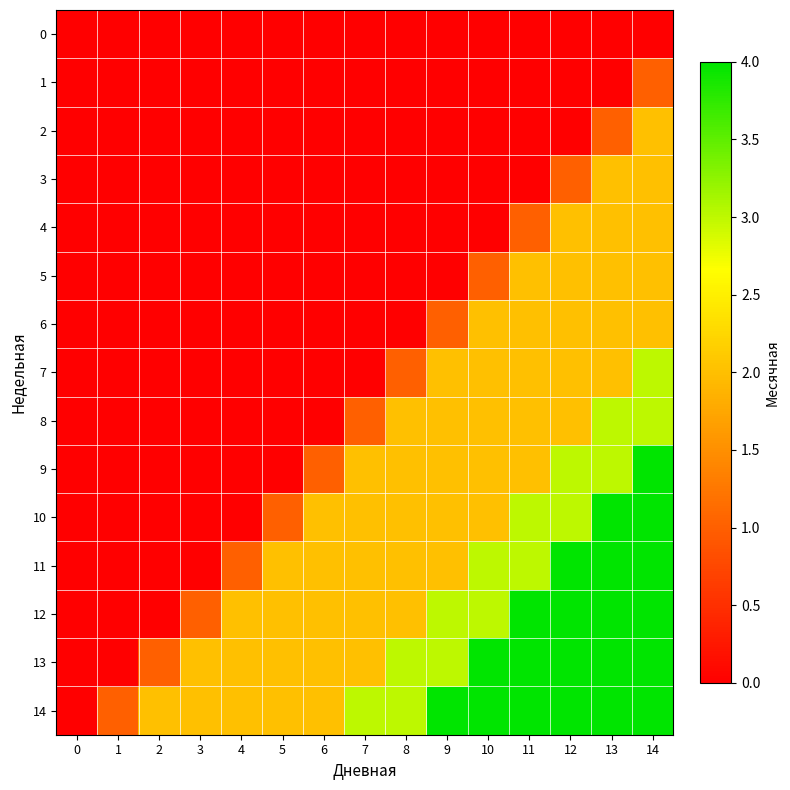

Reading left to right, transcribe all the data shown in this chart.

0: 0=0	1=0	2=0	3=0	4=0	5=0	6=0	7=0	8=0	9=0	10=0	11=0	12=0	13=0	14=0
1: 0=0	1=0	2=0	3=0	4=0	5=0	6=0	7=0	8=0	9=0	10=0	11=0	12=0	13=0	14=1
2: 0=0	1=0	2=0	3=0	4=0	5=0	6=0	7=0	8=0	9=0	10=0	11=0	12=0	13=1	14=2
3: 0=0	1=0	2=0	3=0	4=0	5=0	6=0	7=0	8=0	9=0	10=0	11=0	12=1	13=2	14=2
4: 0=0	1=0	2=0	3=0	4=0	5=0	6=0	7=0	8=0	9=0	10=0	11=1	12=2	13=2	14=2
5: 0=0	1=0	2=0	3=0	4=0	5=0	6=0	7=0	8=0	9=0	10=1	11=2	12=2	13=2	14=2
6: 0=0	1=0	2=0	3=0	4=0	5=0	6=0	7=0	8=0	9=1	10=2	11=2	12=2	13=2	14=2
7: 0=0	1=0	2=0	3=0	4=0	5=0	6=0	7=0	8=1	9=2	10=2	11=2	12=2	13=2	14=3
8: 0=0	1=0	2=0	3=0	4=0	5=0	6=0	7=1	8=2	9=2	10=2	11=2	12=2	13=3	14=3
9: 0=0	1=0	2=0	3=0	4=0	5=0	6=1	7=2	8=2	9=2	10=2	11=2	12=3	13=3	14=4
10: 0=0	1=0	2=0	3=0	4=0	5=1	6=2	7=2	8=2	9=2	10=2	11=3	12=3	13=4	14=4
11: 0=0	1=0	2=0	3=0	4=1	5=2	6=2	7=2	8=2	9=2	10=3	11=3	12=4	13=4	14=4
12: 0=0	1=0	2=0	3=1	4=2	5=2	6=2	7=2	8=2	9=3	10=3	11=4	12=4	13=4	14=4
13: 0=0	1=0	2=1	3=2	4=2	5=2	6=2	7=2	8=3	9=3	10=4	11=4	12=4	13=4	14=4
14: 0=0	1=1	2=2	3=2	4=2	5=2	6=2	7=3	8=3	9=4	10=4	11=4	12=4	13=4	14=4